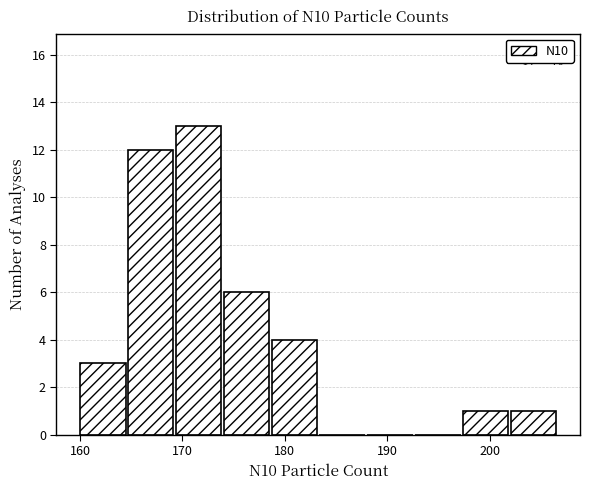

Which range on the x-axis has the tallest bar?

169 to 174